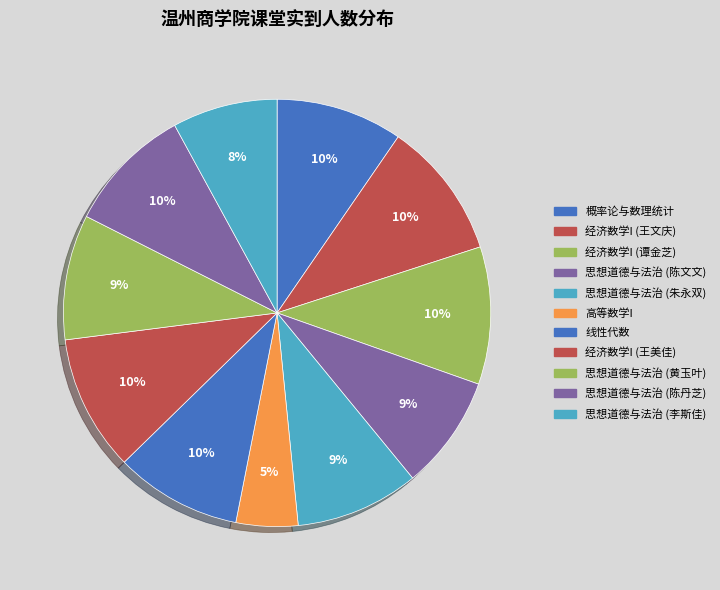

Which slice is the smallest?

高等数学I